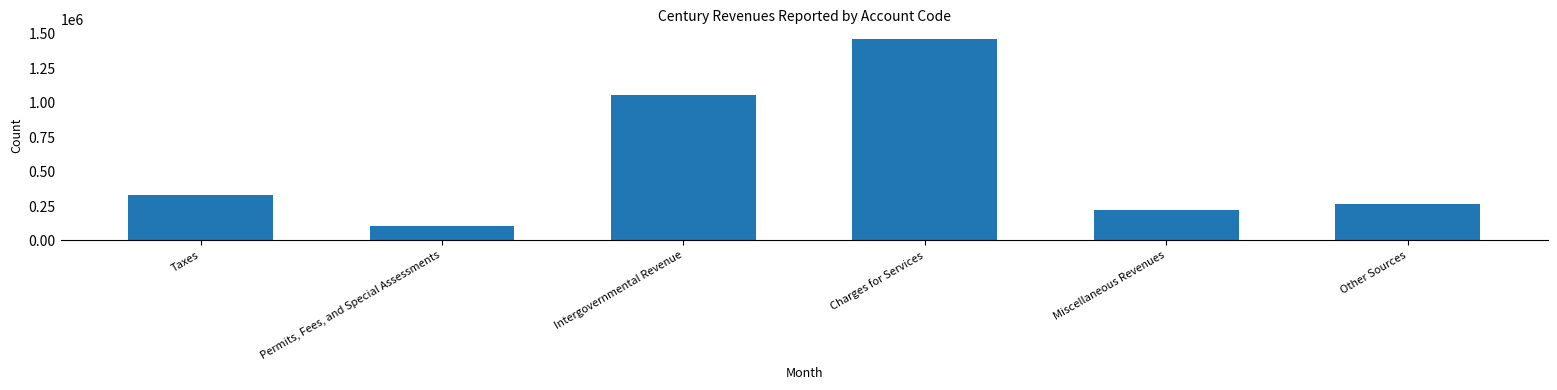

Where is the data nearest to the value 784355?

Intergovernmental Revenue